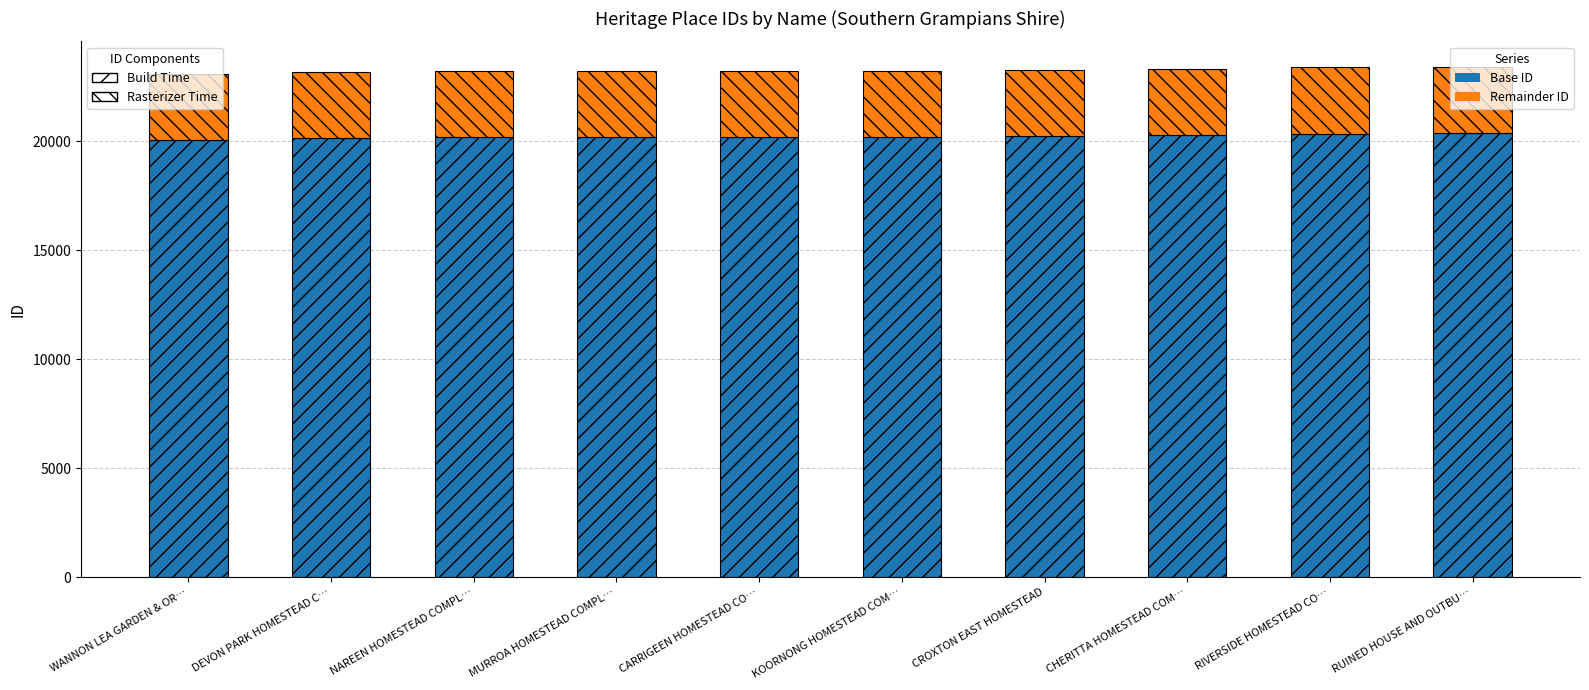

What is the total value across all series at CROXTON EAST HOMESTEAD?

23266